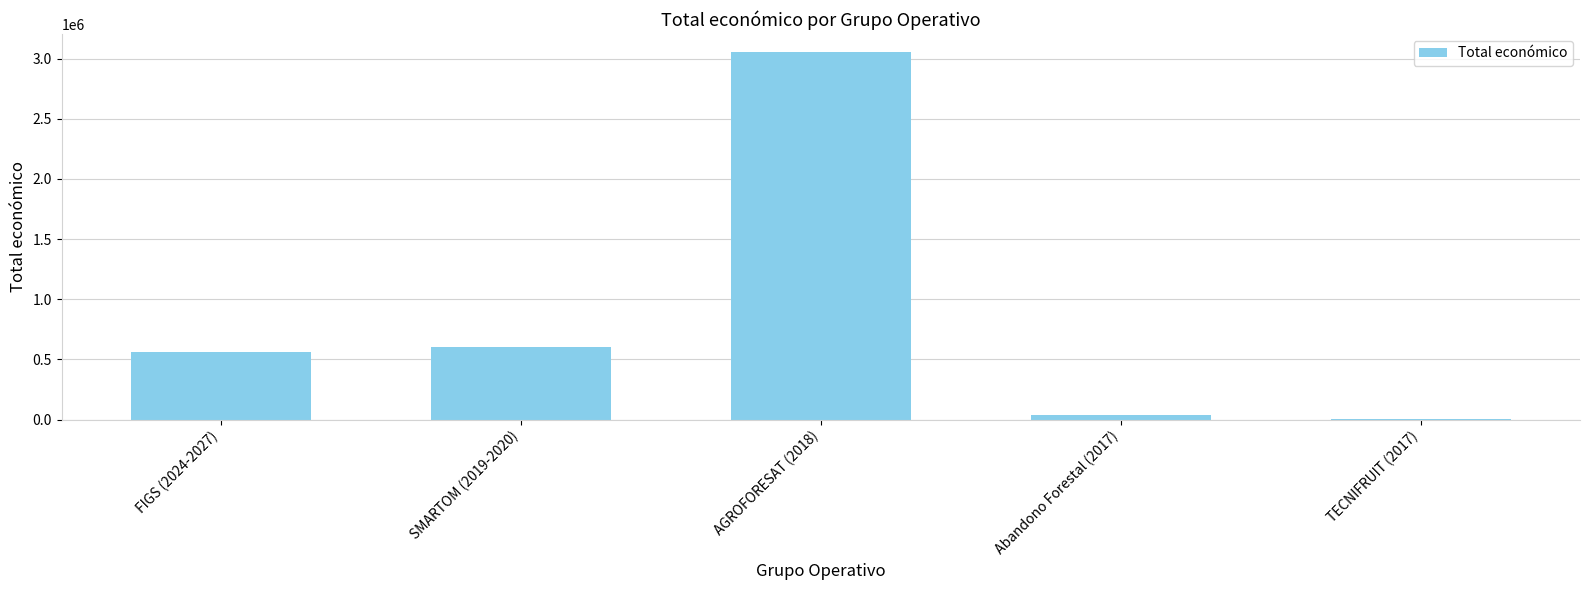

What is the sum of the values at AGROFORESAT (2018) and TECNIFRUIT (2017)?

3056213